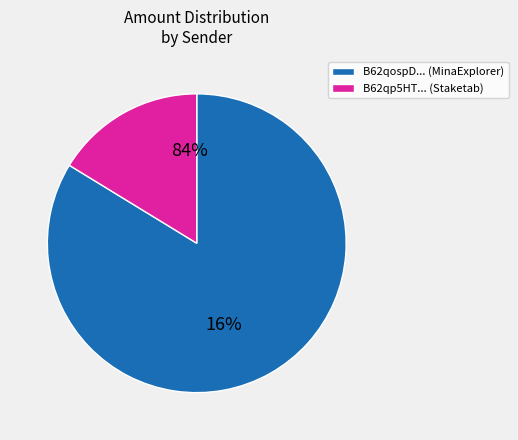

Is it true that Payout 325 is 23% of the pie?

False